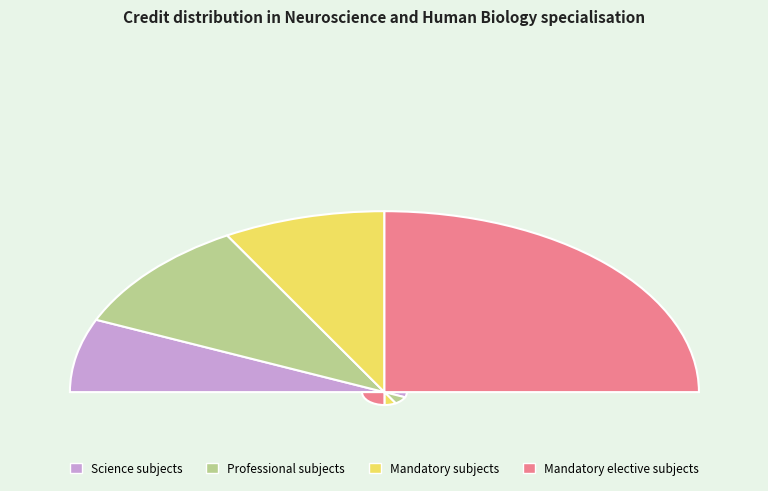

Which category has the biggest portion of the pie?

Mandatory elective subjects